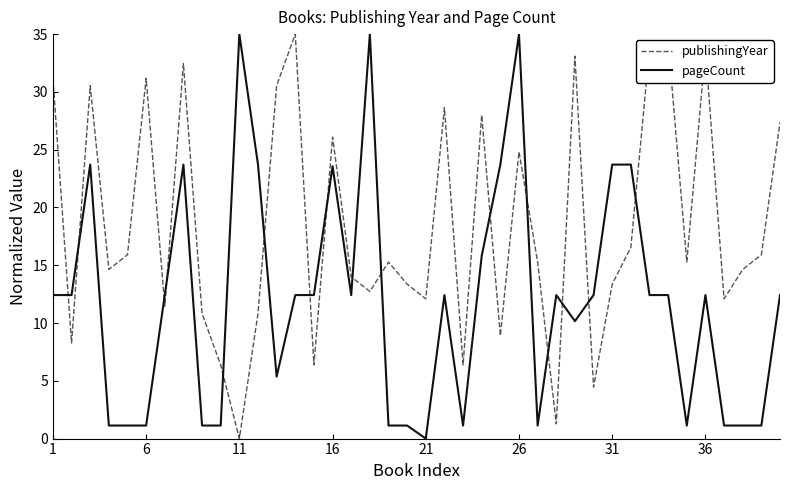

What is the difference between the maximum and minimum values in the publishingYear series?

35.0